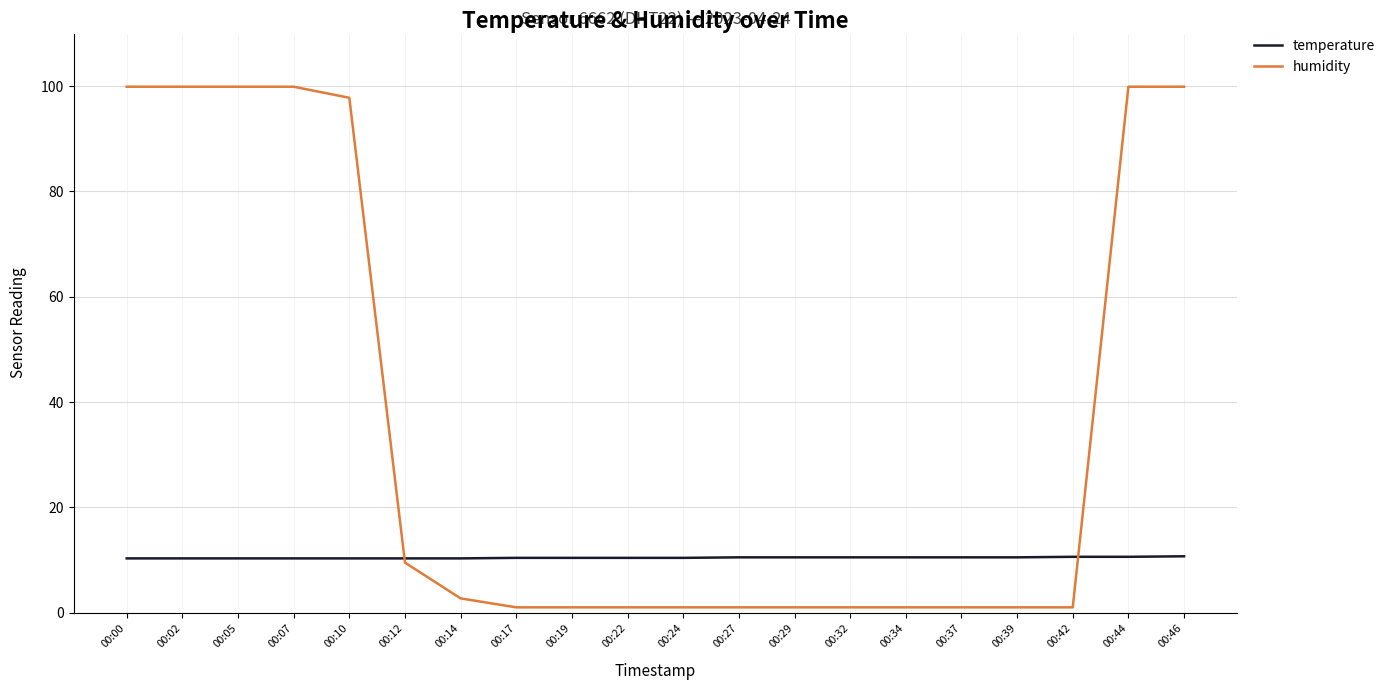

Does the chart display data point markers on the line(s)?

No